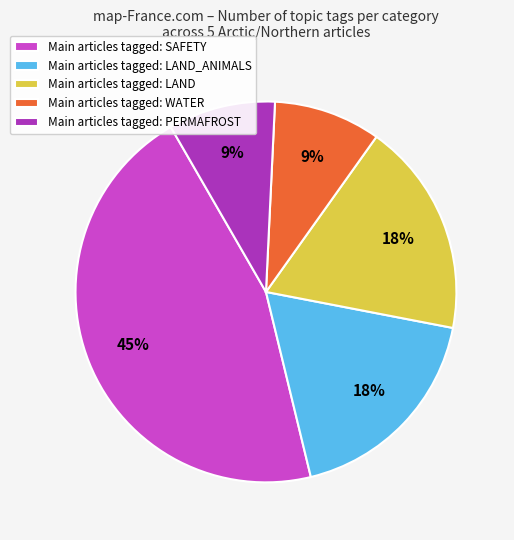

The Main articles tagged: PERMAFROST slice represents 9% of the pie. True or false?

True